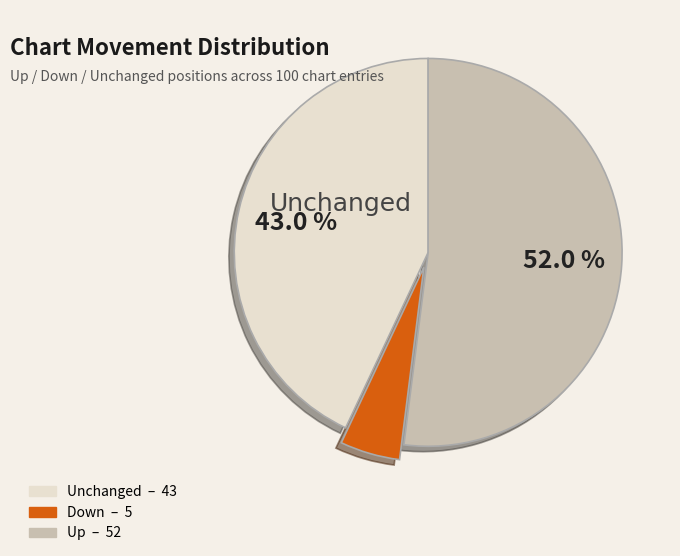

Is there any slice that represents more than half of the pie?

Yes